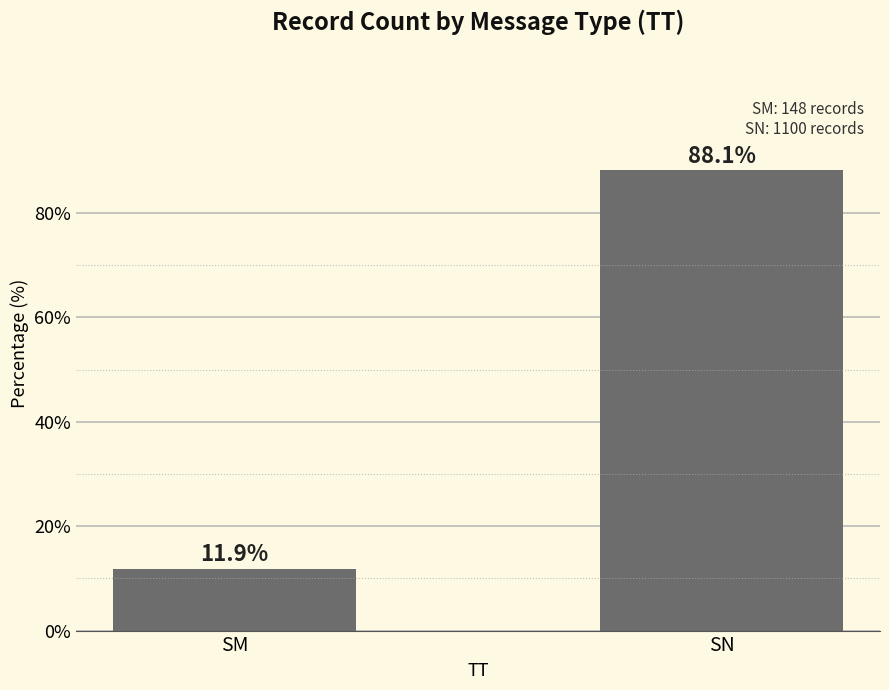

Which label corresponds to the largest value in the chart?

SN